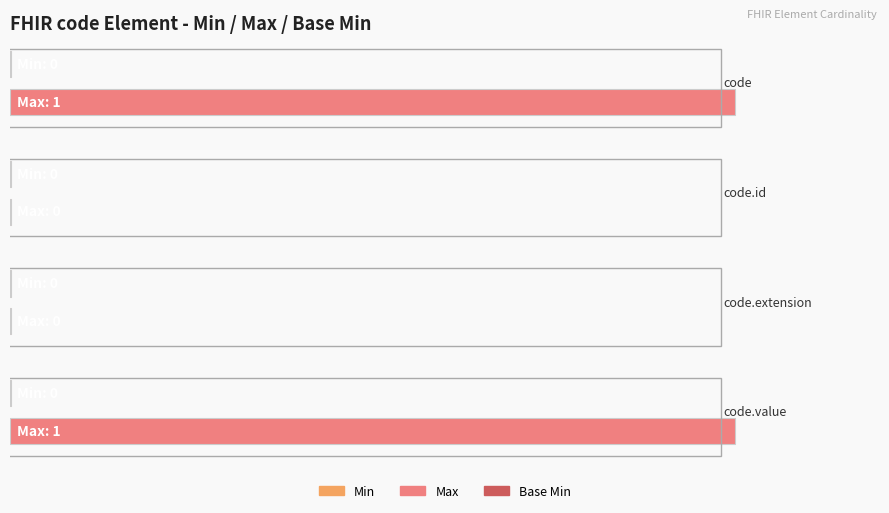

What is the label of the 4th bar from the left?

code.value